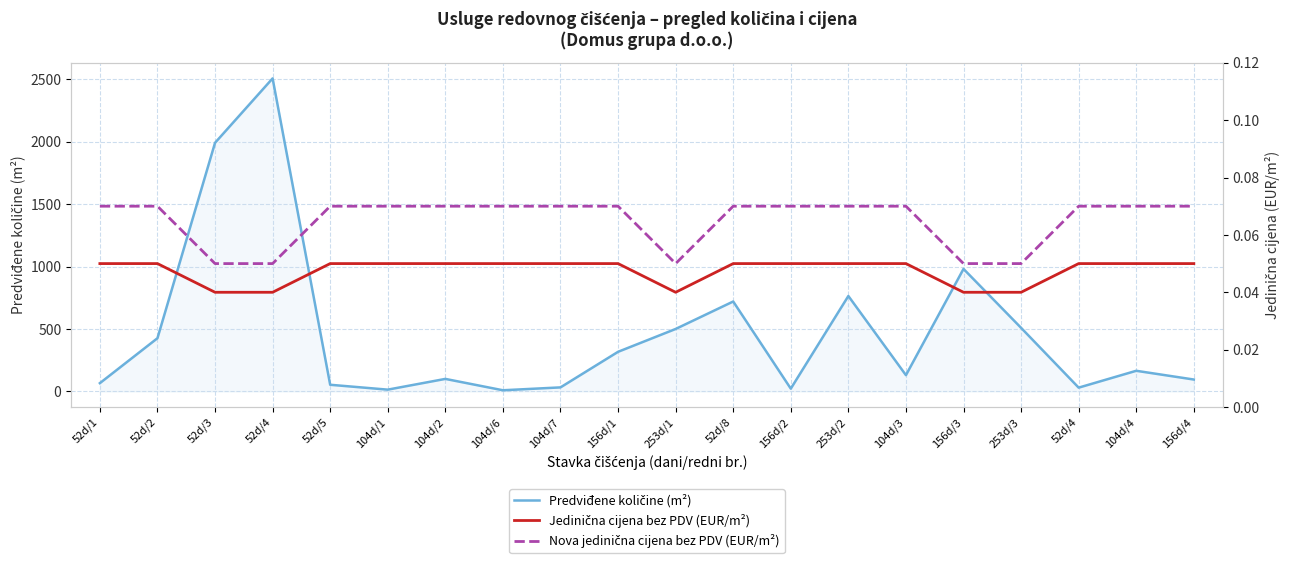

What is the highest value of the Jedinična cijena bez PDV (EUR/m²) series?

0.1